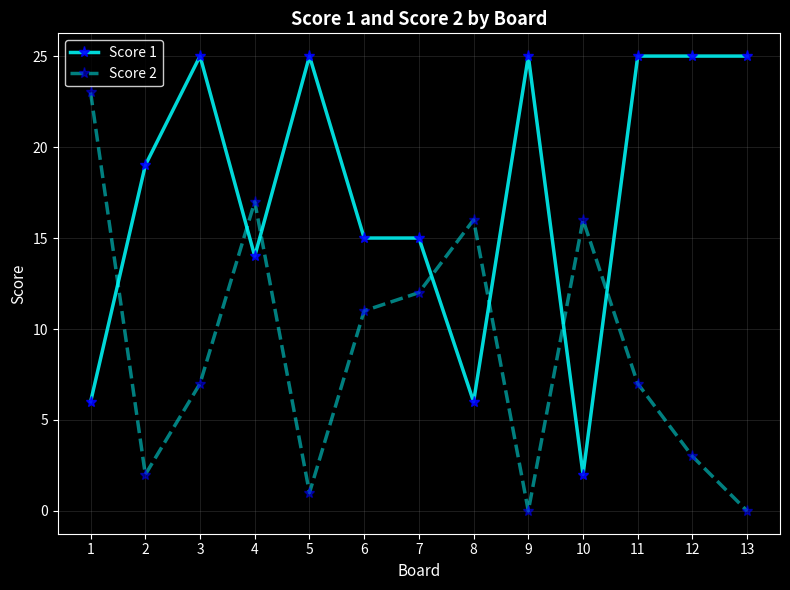

What is the average value of the Score 1 series?

17